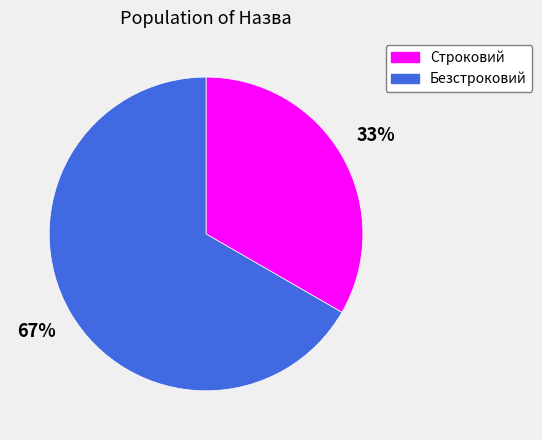

Between Безстроковий and Строковий, which is larger?

Безстроковий